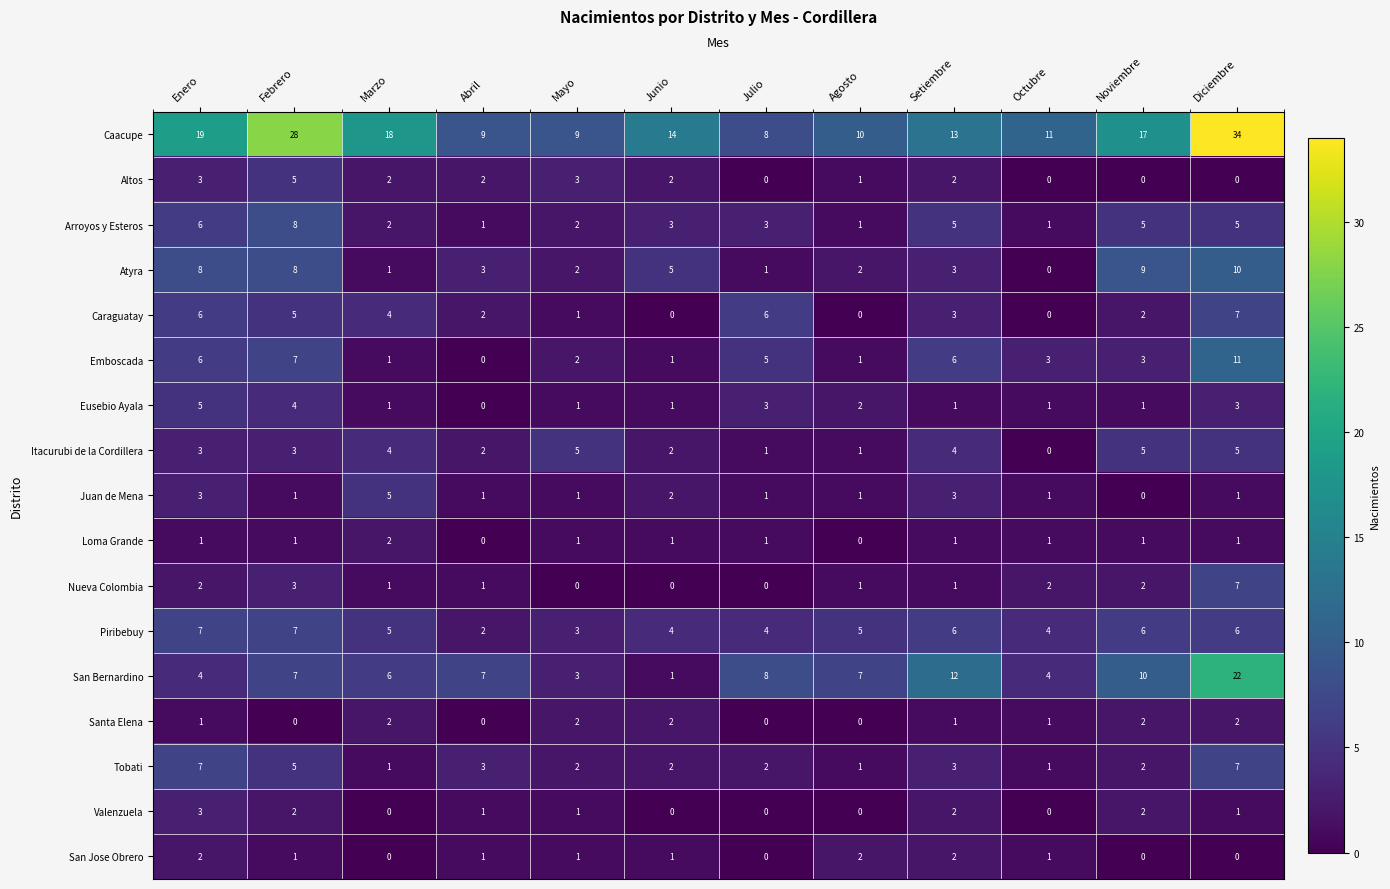

What is the sum of the Nueva Colombia values at Noviembre and Marzo?

3